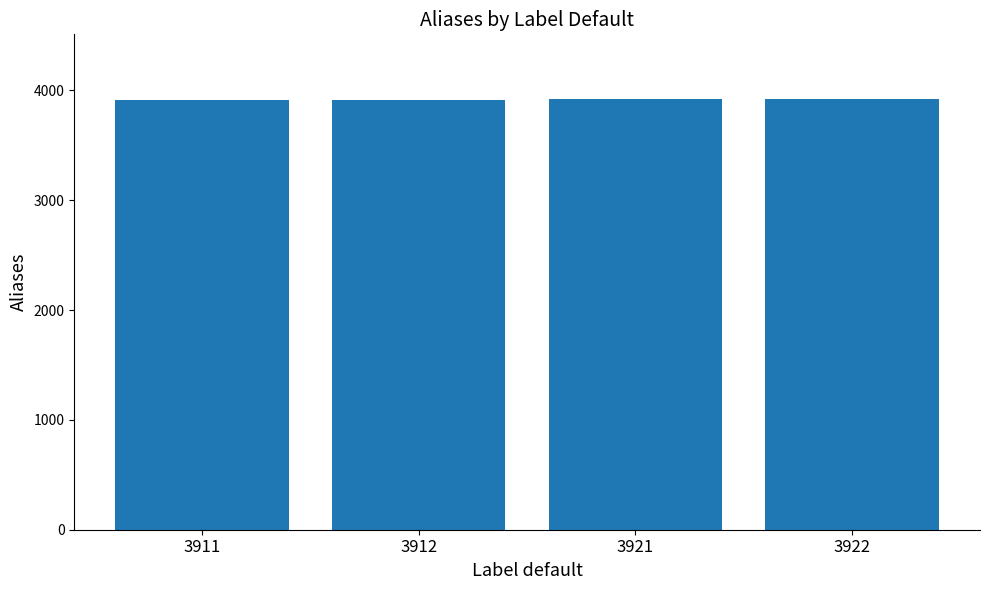

What is the ratio of the value at 3911 to the value at 3922?

1.0